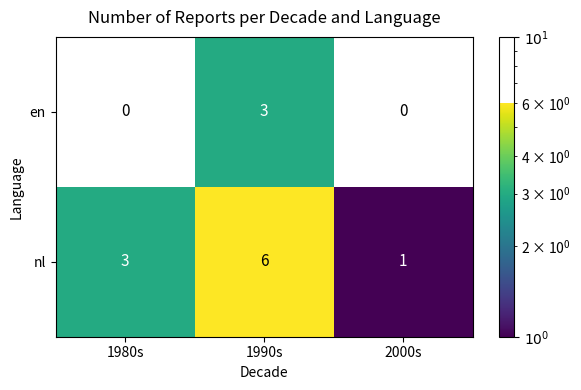

List the labels in order of nl value, largest first.

1990s, 1980s, 2000s